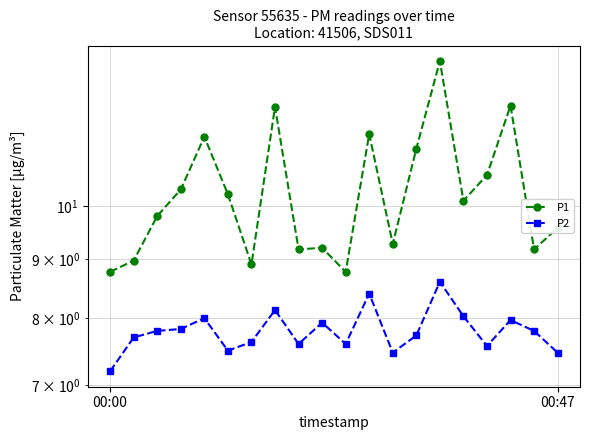

What is the greatest value displayed?

13.3